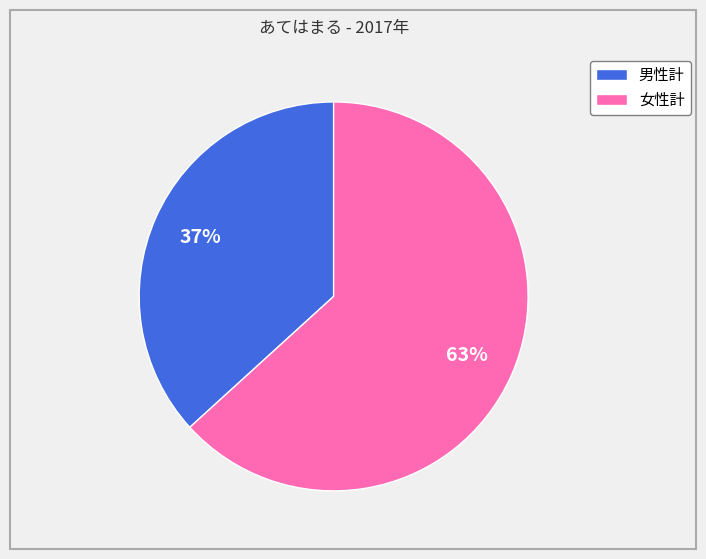

What is the ratio of the value at 男性計 to the value at 女性計?

0.6